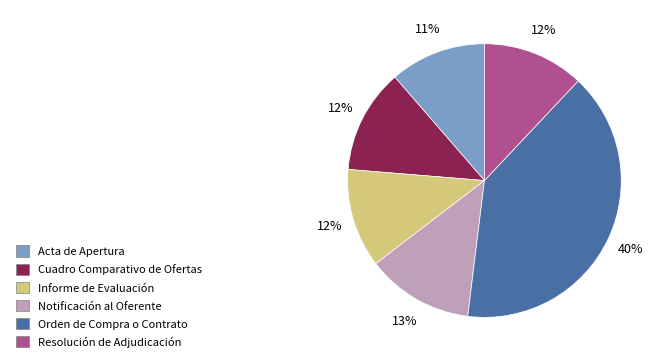

Is it true that Informe de Evaluación is 4% of the pie?

False